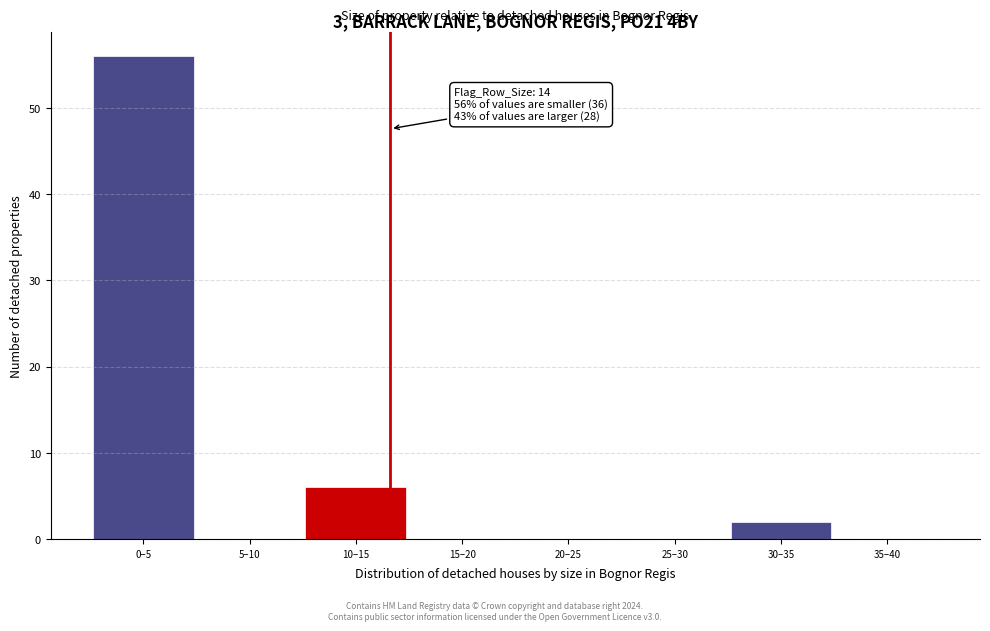

Reading left to right, extract all data points from this chart.

0–5=56	5–10=0	10–15=6	15–20=0	20–25=0	25–30=0	30–35=2	35–40=0